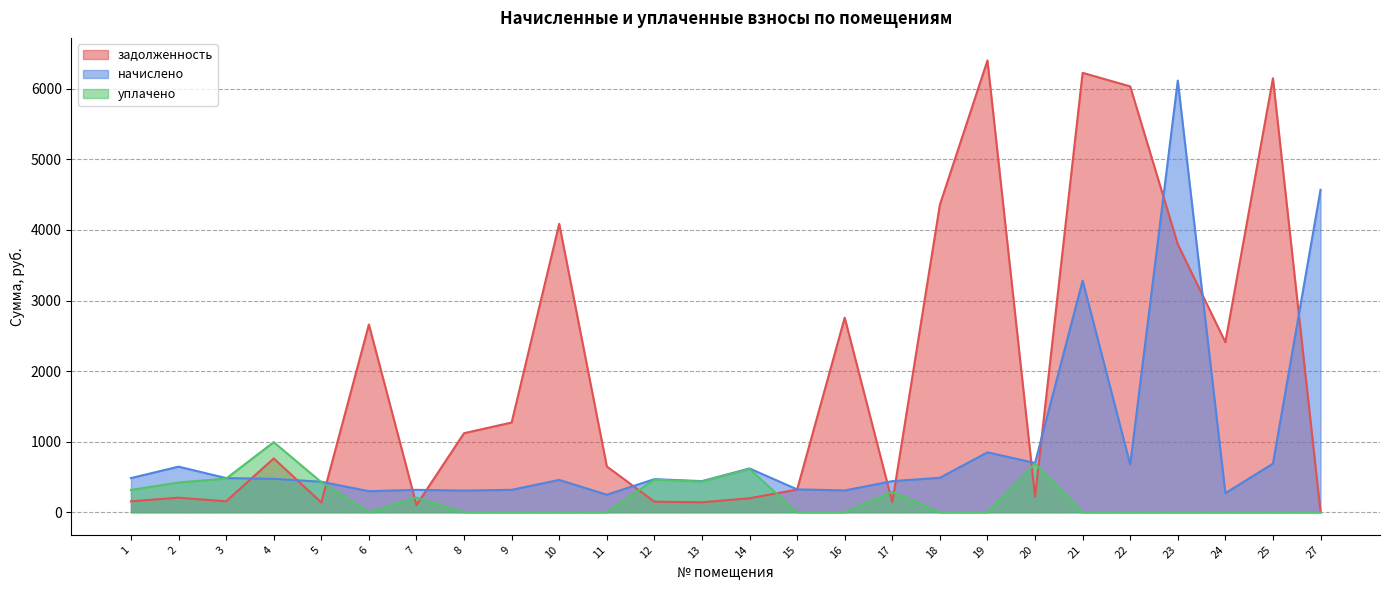

What is the difference between the maximum and minimum values in the начислено series?

5868.5